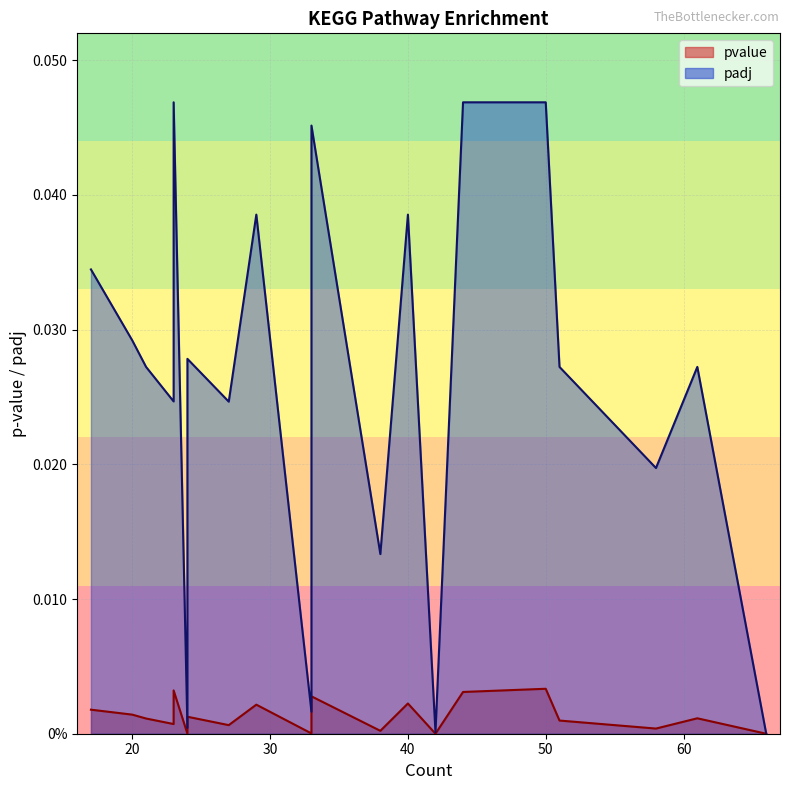

How many distinct data groups are displayed?

2